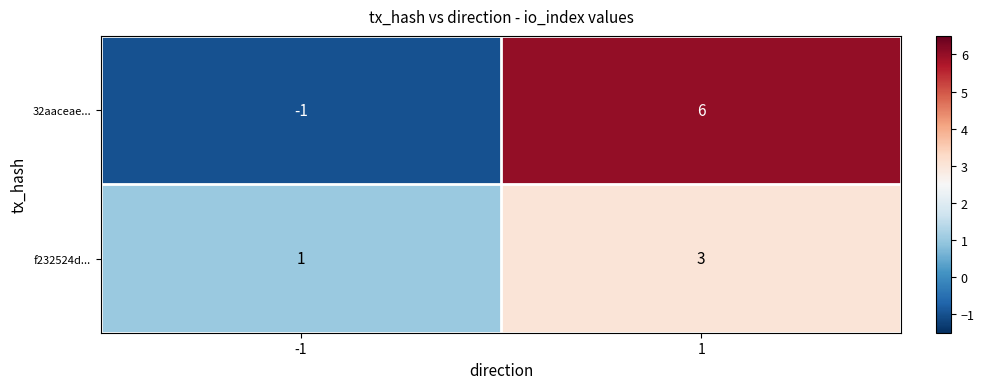

List the series in order of their overall mean, highest first.

32aaceae..., f232524d...